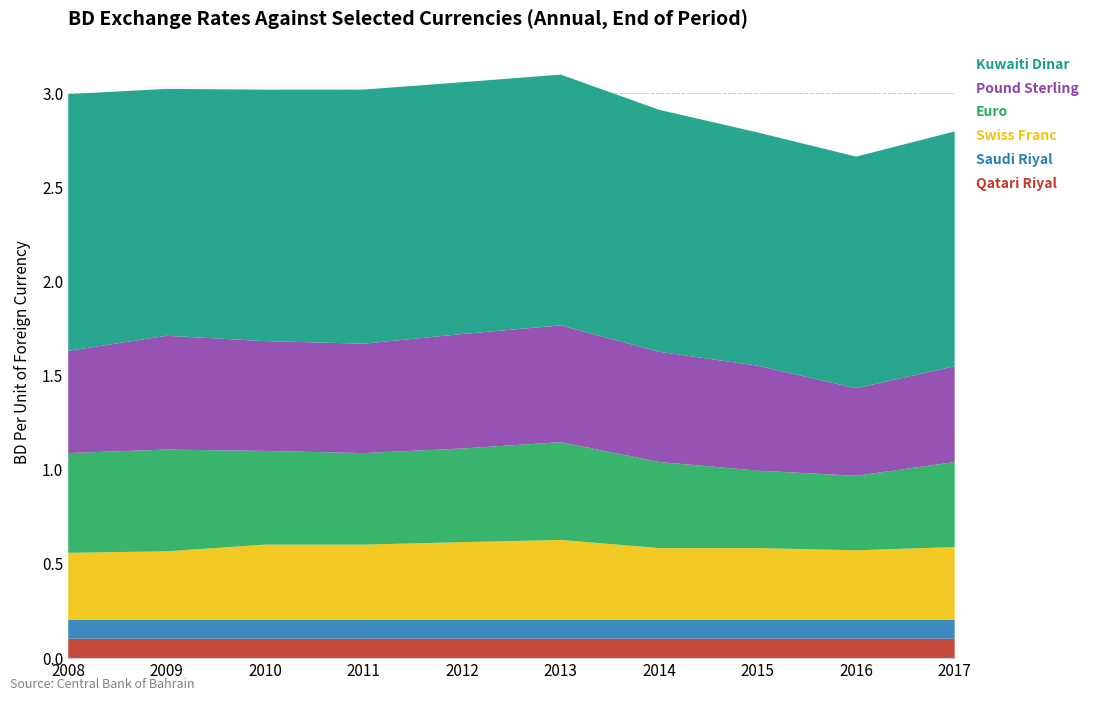

Reading right to left, extract all data points from this chart.

Qatari Riyal: 0.1	0.1	0.1	0.1	0.1	0.1	0.1	0.1	0.1	0.1
Saudi Riyal: 0.1	0.1	0.1	0.1	0.1	0.1	0.1	0.1	0.1	0.1
Swiss Franc: 0.4	0.4	0.4	0.4	0.4	0.4	0.4	0.4	0.4	0.4
Euro: 0.5	0.4	0.4	0.5	0.5	0.5	0.5	0.5	0.5	0.5
Pound Sterling: 0.5	0.5	0.6	0.6	0.6	0.6	0.6	0.6	0.6	0.5
Kuwaiti Dinar: 1.2	1.2	1.2	1.3	1.3	1.3	1.3	1.3	1.3	1.4